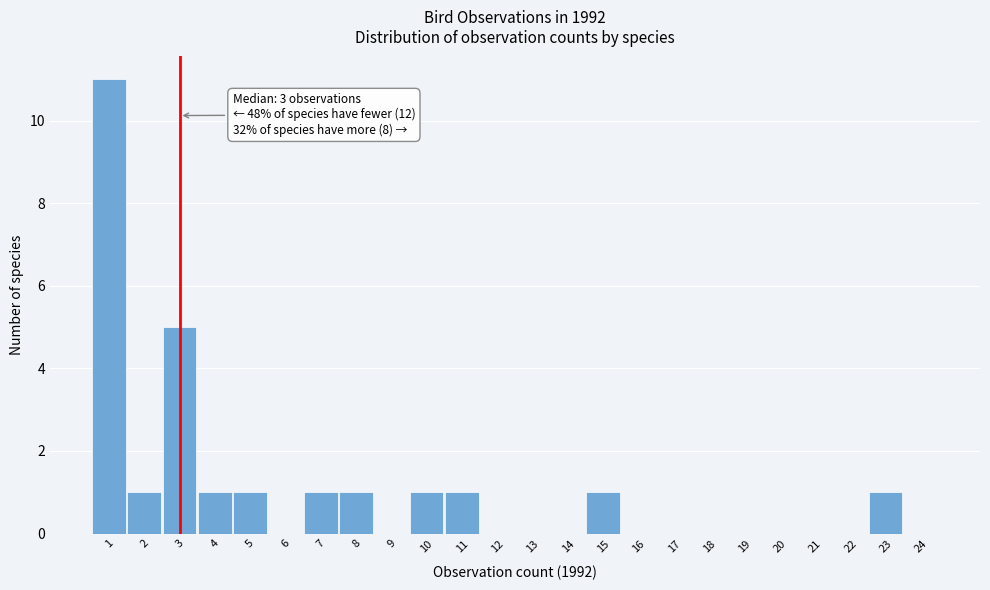

Which range on the x-axis has the tallest bar?

0.5 to 1.5